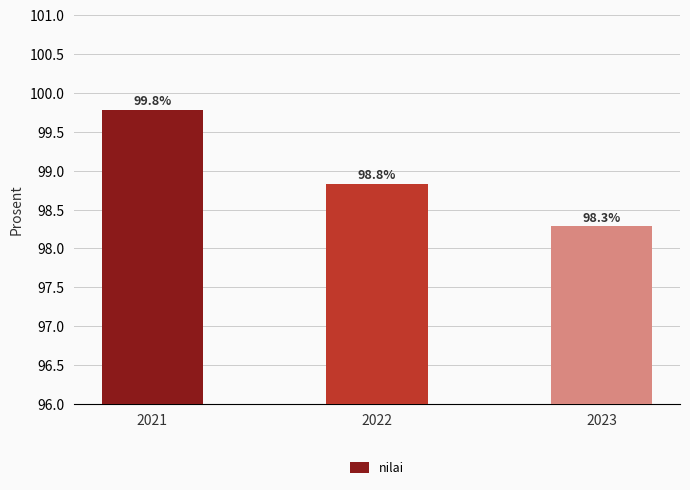

What is the change in value from 2021 to 2023?

-1.5